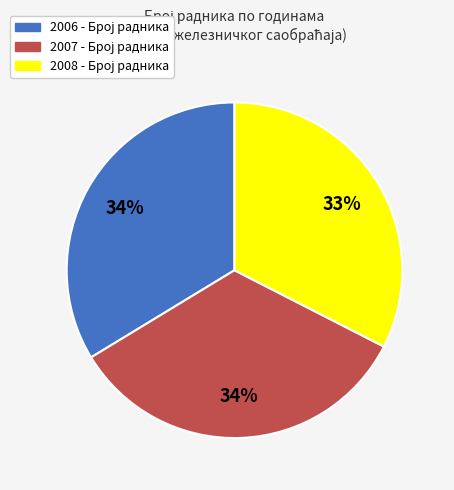

Does any single category account for the majority?

No